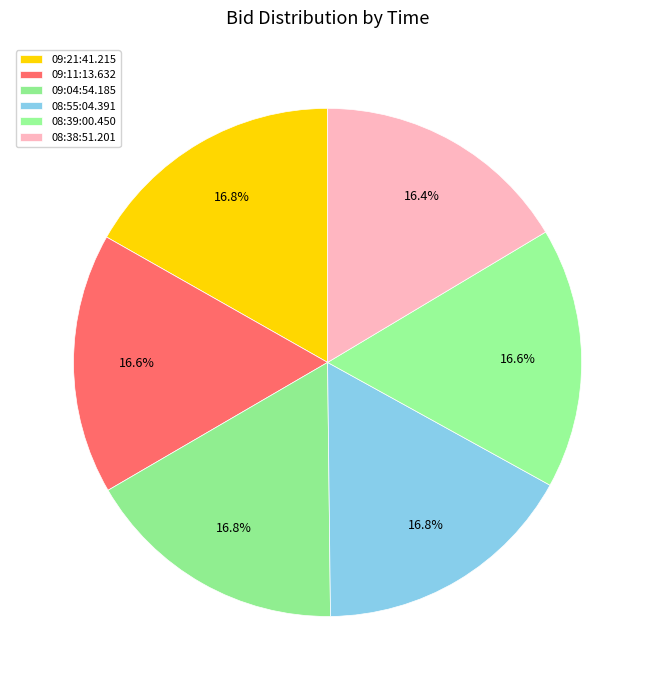

Rank the categories by value from highest to lowest.

09:21:41.215, 09:04:54.185, 08:55:04.391, 09:11:13.632, 08:39:00.450, 08:38:51.201